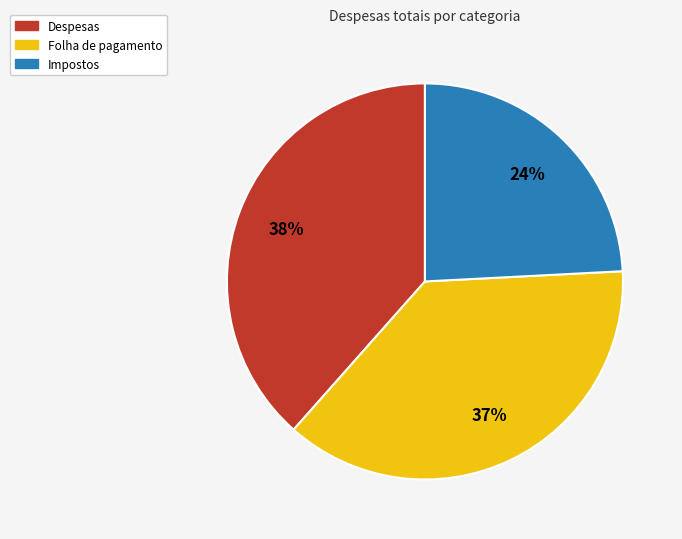

Is there a majority slice in this chart?

No